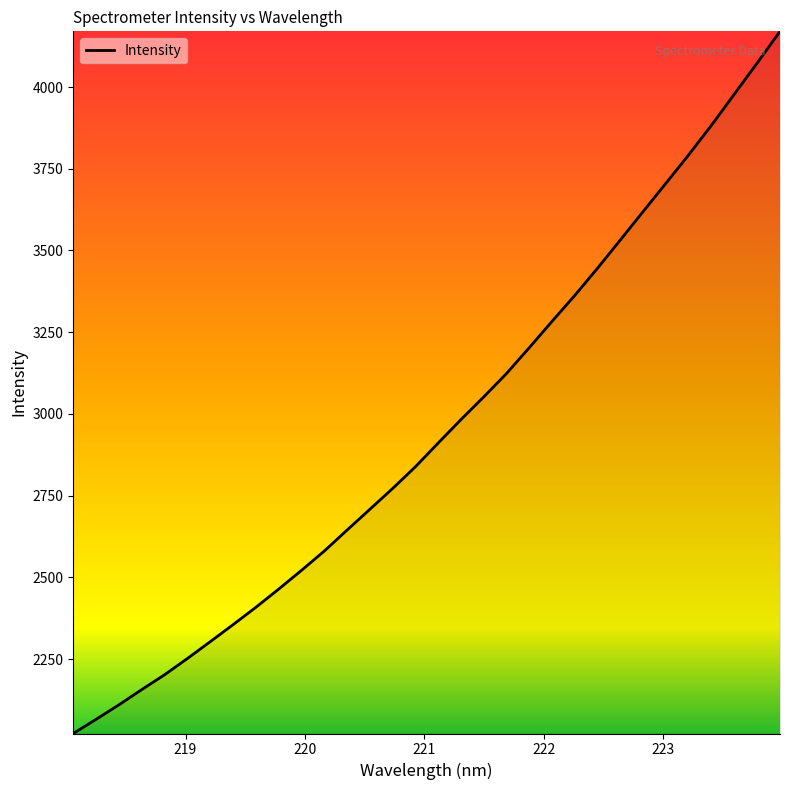

What is the difference between the maximum and minimum values?

2148.0